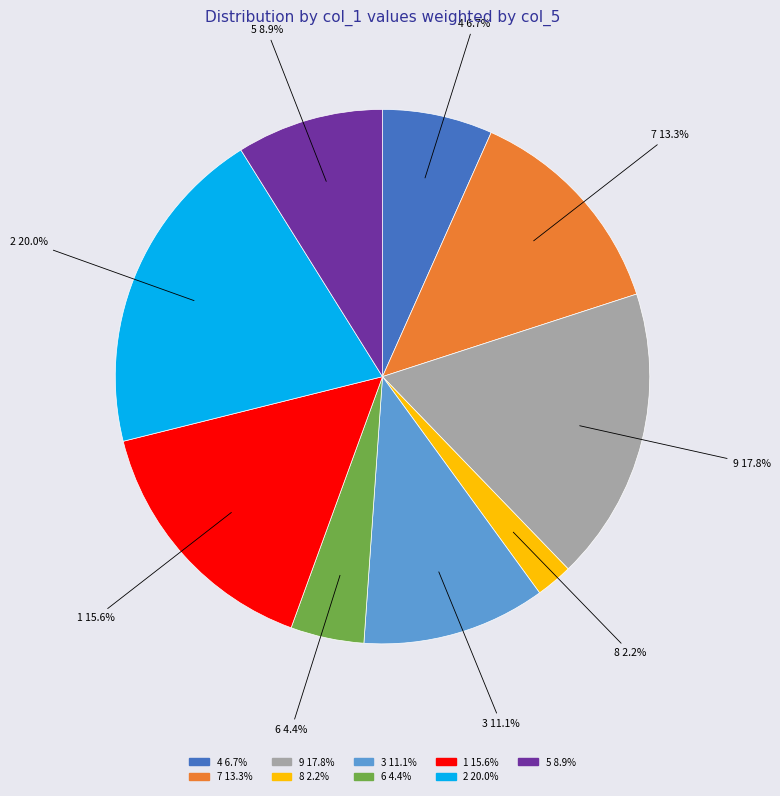

Count the number of slices in the pie.

9